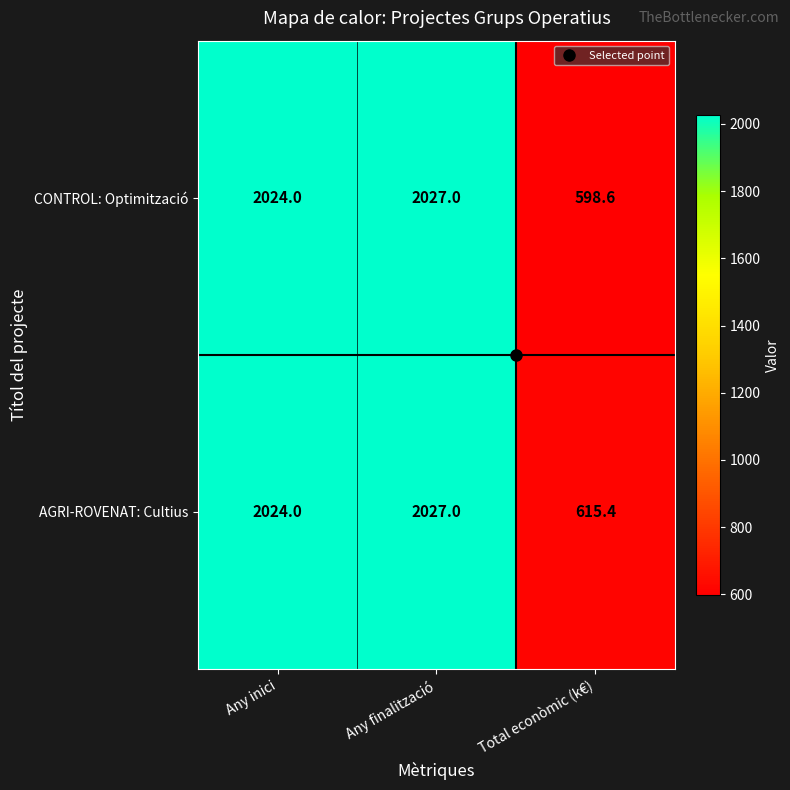

Where is CONTROL: Optimització nearest to the value 1312?

Any inici